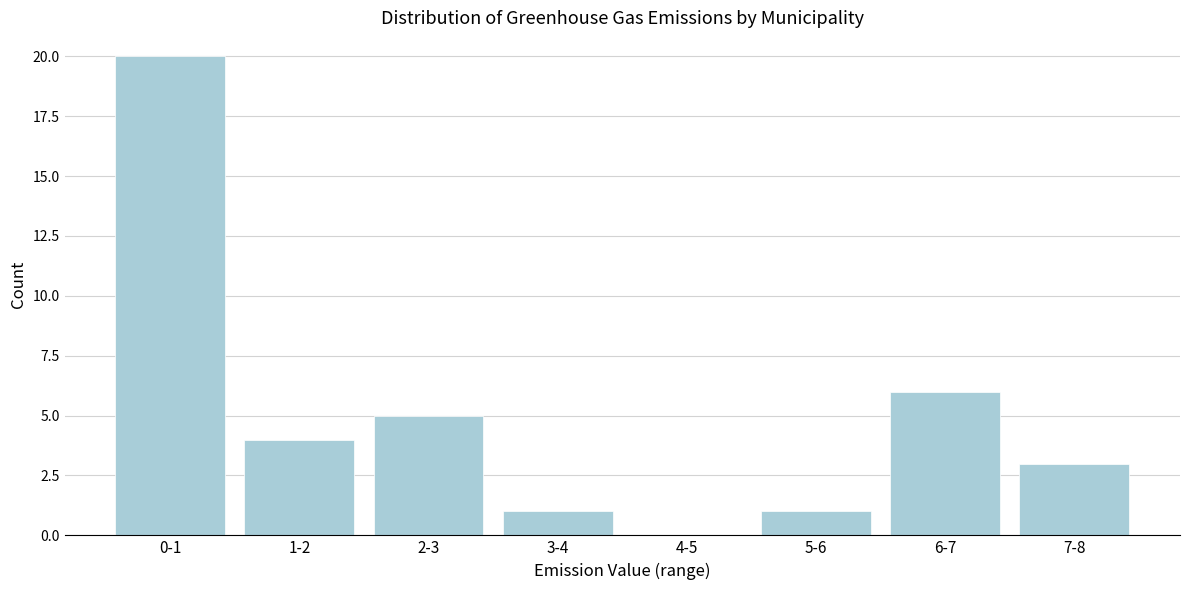

Reading left to right, transcribe all the data shown in this chart.

0-1=20	1-2=4	2-3=5	3-4=1	4-5=0	5-6=1	6-7=6	7-8=3